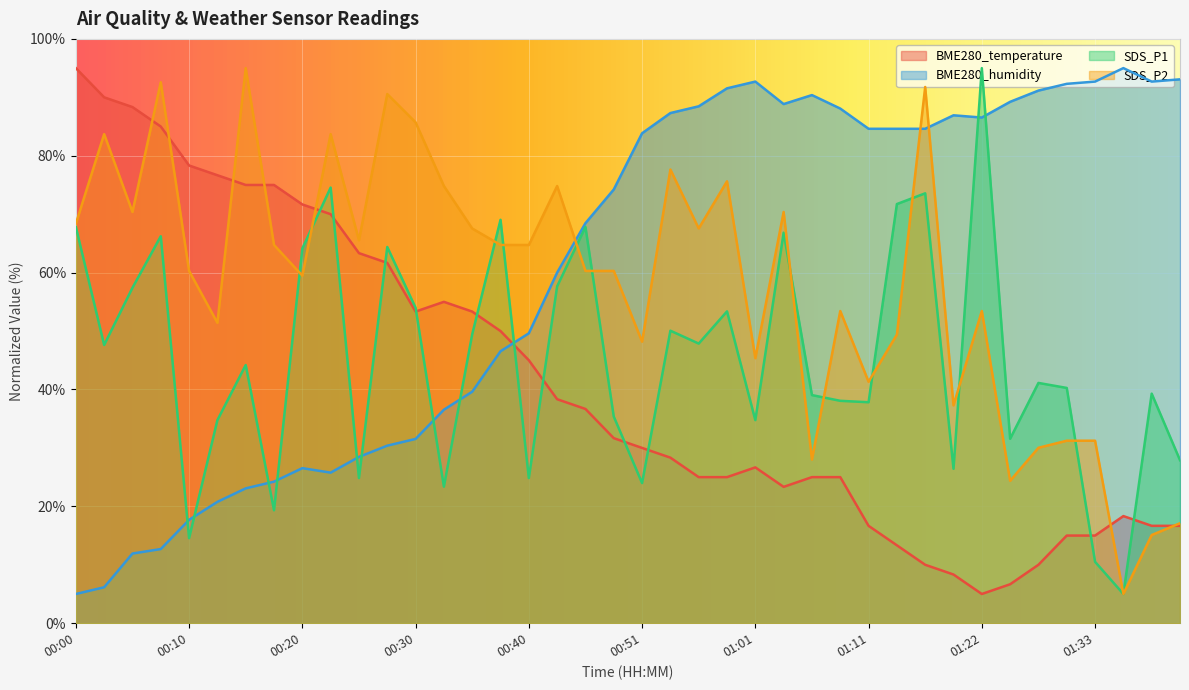

Which category has the highest value in the SDS_P2 series?

00:15